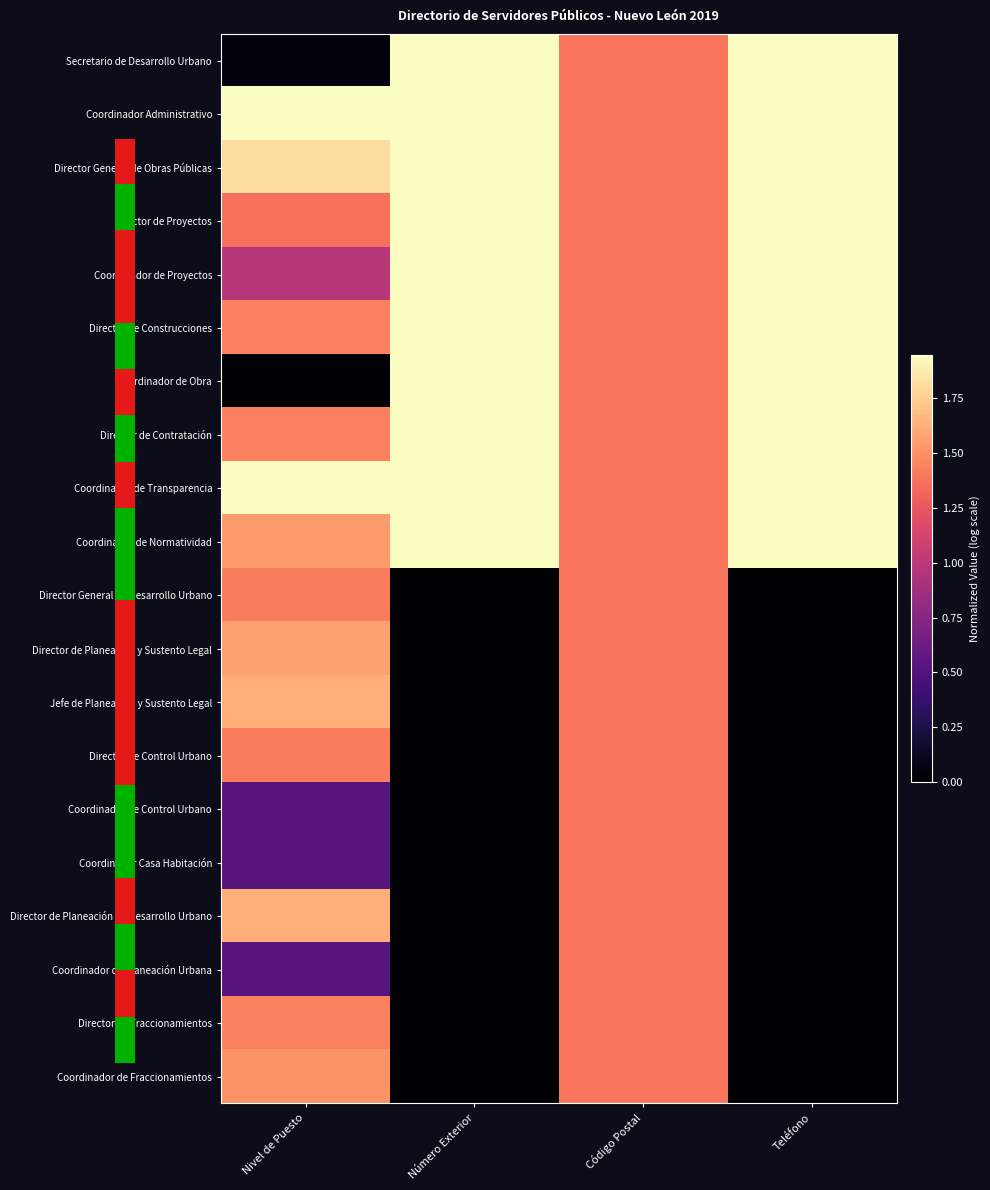

Reading left to right, extract all data points from this chart.

Secretario de Desarrollo Urbano: Nivel de Puesto=0.0	Número Exterior=1.9	Código Postal=1.4	Teléfono=1.9
Coordinador Administrativo: Nivel de Puesto=1.9	Número Exterior=1.9	Código Postal=1.4	Teléfono=1.9
Director General de Obras Públicas: Nivel de Puesto=1.8	Número Exterior=1.9	Código Postal=1.4	Teléfono=1.9
Director de Proyectos: Nivel de Puesto=1.4	Número Exterior=1.9	Código Postal=1.4	Teléfono=1.9
Coordinador de Proyectos: Nivel de Puesto=1.0	Número Exterior=1.9	Código Postal=1.4	Teléfono=1.9
Director de Construcciones: Nivel de Puesto=1.4	Número Exterior=1.9	Código Postal=1.4	Teléfono=1.9
Coordinador de Obra: Nivel de Puesto=0.0	Número Exterior=1.9	Código Postal=1.4	Teléfono=1.9
Director de Contratación: Nivel de Puesto=1.4	Número Exterior=1.9	Código Postal=1.4	Teléfono=1.9
Coordinador de Transparencia: Nivel de Puesto=1.9	Número Exterior=1.9	Código Postal=1.4	Teléfono=1.9
Coordinador de Normatividad: Nivel de Puesto=1.5	Número Exterior=1.9	Código Postal=1.4	Teléfono=1.9
Director General de Desarrollo Urbano: Nivel de Puesto=1.4	Número Exterior=0.0	Código Postal=1.4	Teléfono=0.0
Director de Planeación y Sustento Legal: Nivel de Puesto=1.6	Número Exterior=0.0	Código Postal=1.4	Teléfono=0.0
Jefe de Planeación y Sustento Legal: Nivel de Puesto=1.6	Número Exterior=0.0	Código Postal=1.4	Teléfono=0.0
Director de Control Urbano: Nivel de Puesto=1.4	Número Exterior=0.0	Código Postal=1.4	Teléfono=0.0
Coordinador de Control Urbano: Nivel de Puesto=0.5	Número Exterior=0.0	Código Postal=1.4	Teléfono=0.0
Coordinador Casa Habitación: Nivel de Puesto=0.5	Número Exterior=0.0	Código Postal=1.4	Teléfono=0.0
Director de Planeación de Desarrollo Urbano: Nivel de Puesto=1.6	Número Exterior=0.0	Código Postal=1.4	Teléfono=0.0
Coordinador de Planeación Urbana: Nivel de Puesto=0.5	Número Exterior=0.0	Código Postal=1.4	Teléfono=0.0
Director de Fraccionamientos: Nivel de Puesto=1.4	Número Exterior=0.0	Código Postal=1.4	Teléfono=0.0
Coordinador de Fraccionamientos: Nivel de Puesto=1.5	Número Exterior=0.0	Código Postal=1.4	Teléfono=0.0